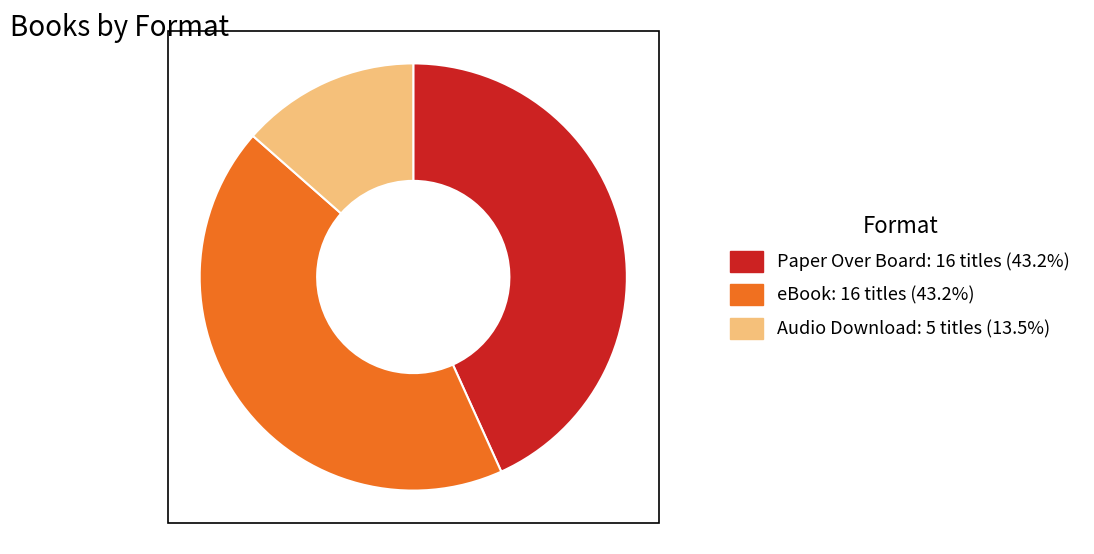

Does Paper Over Board represent more than half of the total?

No